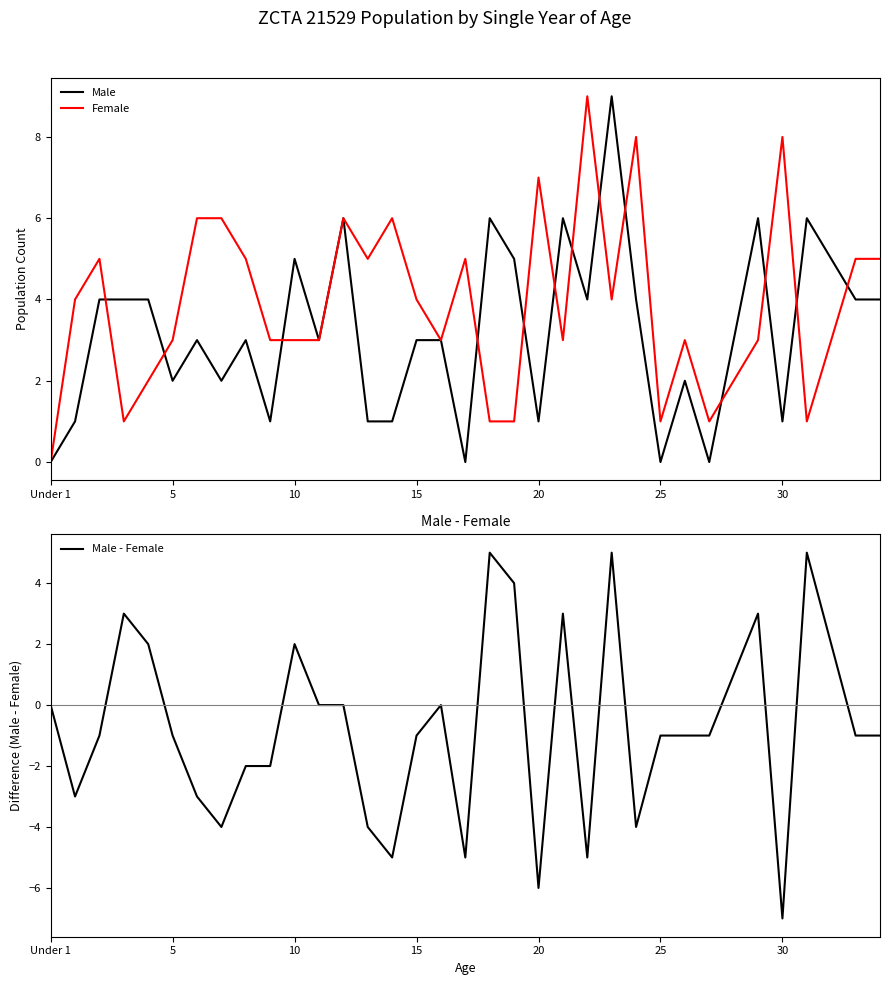

Does the chart have visible grid lines?

No